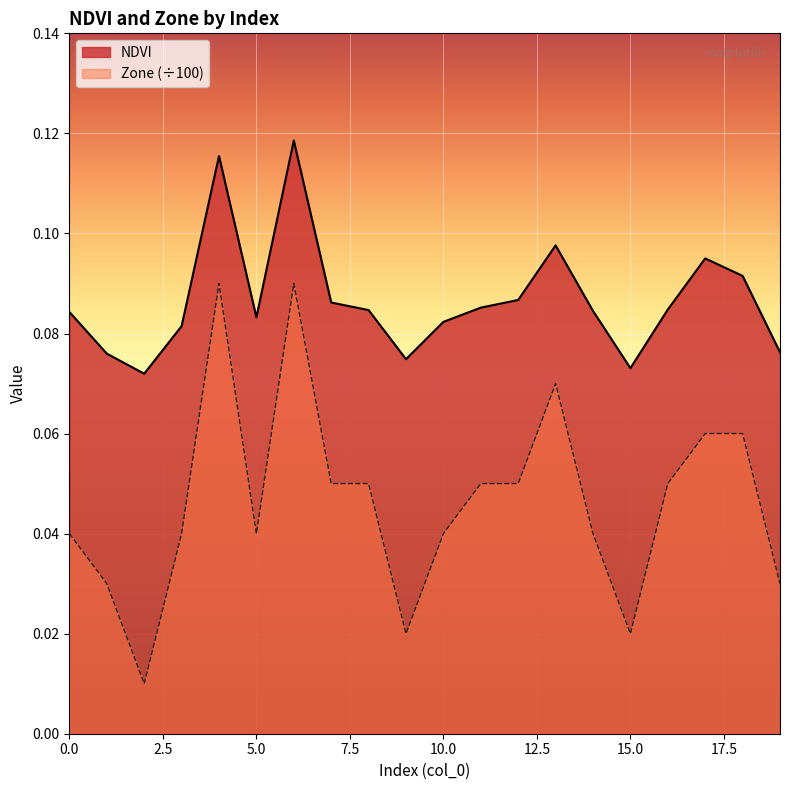

Reading left to right, list all the values displayed in this chart.

NDVI: 0=0.1	1=0.1	2=0.1	3=0.1	4=0.1	5=0.1	6=0.1	7=0.1	8=0.1	9=0.1	10=0.1	11=0.1	12=0.1	13=0.1	14=0.1	15=0.1	16=0.1	17=0.1	18=0.1	19=0.1
Zone: 0=0.0	1=0.0	2=0.0	3=0.0	4=0.1	5=0.0	6=0.1	7=0.1	8=0.1	9=0.0	10=0.0	11=0.1	12=0.1	13=0.1	14=0.0	15=0.0	16=0.1	17=0.1	18=0.1	19=0.0